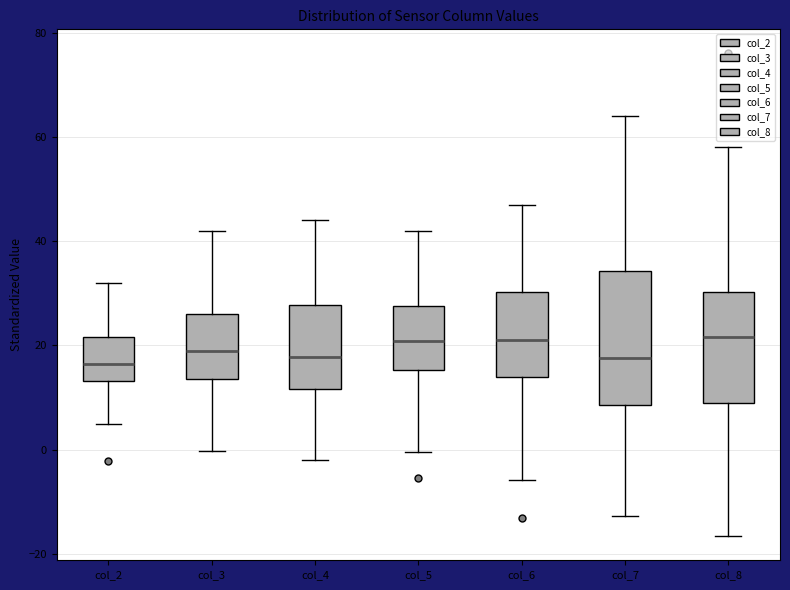

Comparing the boxes themselves (not the whiskers), which one is the tallest?

col_7